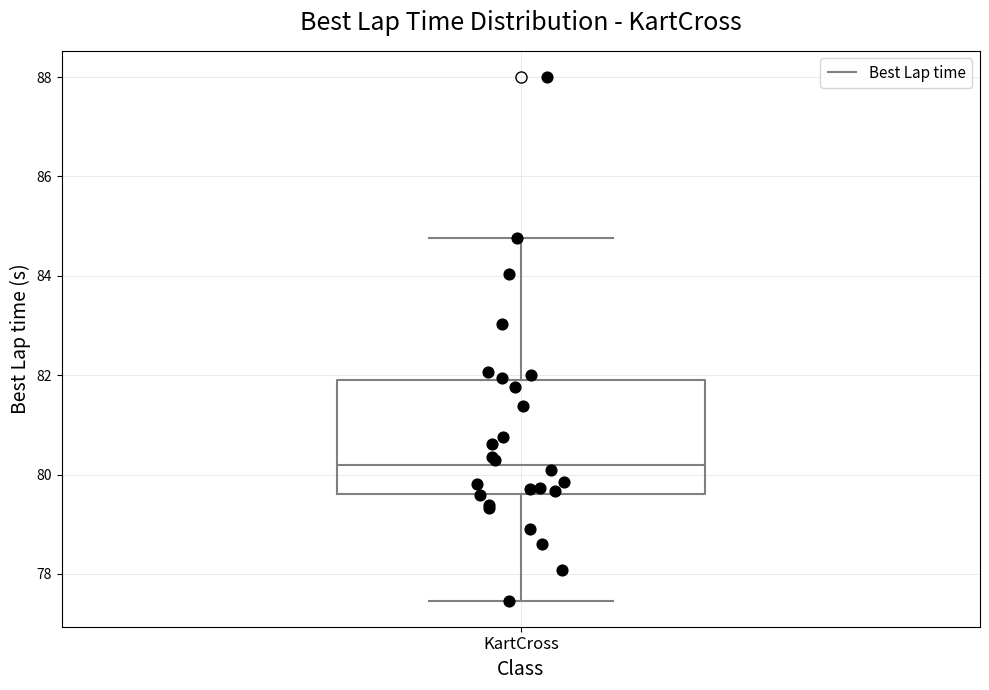

Read this box plot against the y-axis: the position of the median line, the range covered by the box, and the ends of both whiskers. The values are not printed on the chart, so give them approximately, as read against the axis.

median 80.2, box 79.6 to 82.0, whiskers 77.4 to 84.8